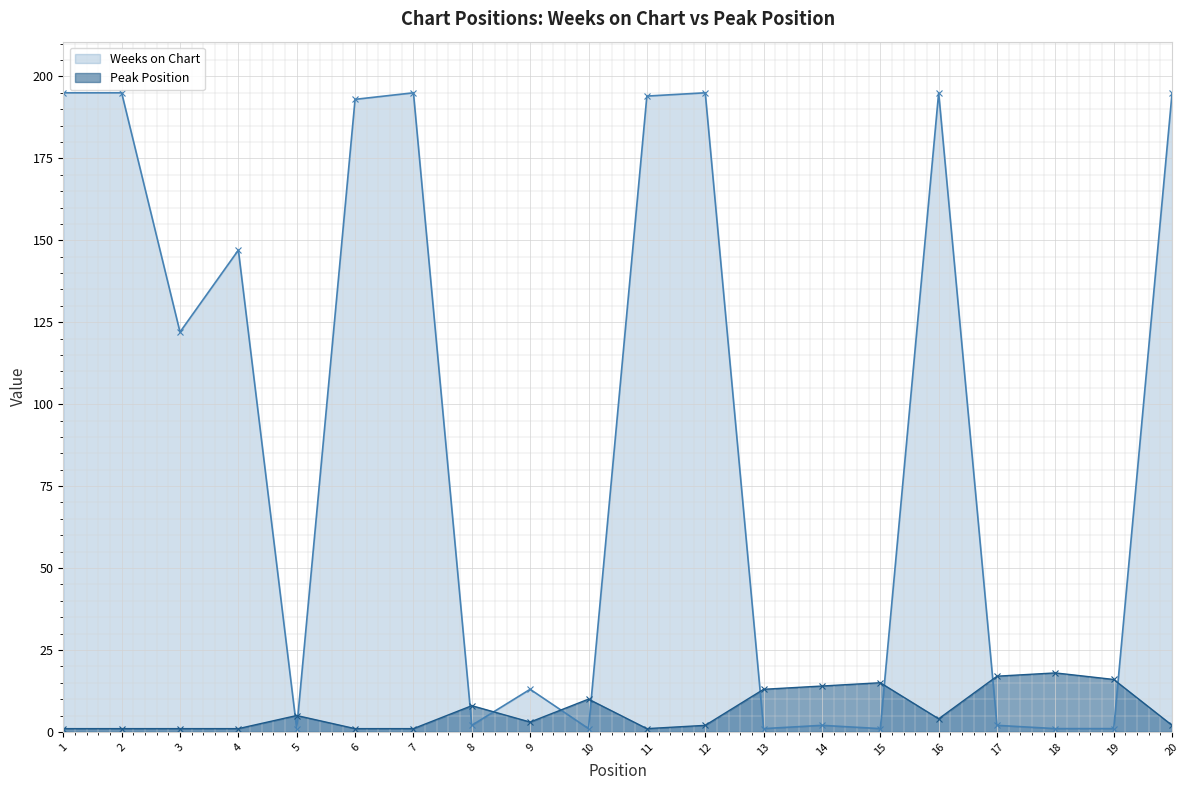

The value of Weeks on Chart at 3 is 160. True or false?

False